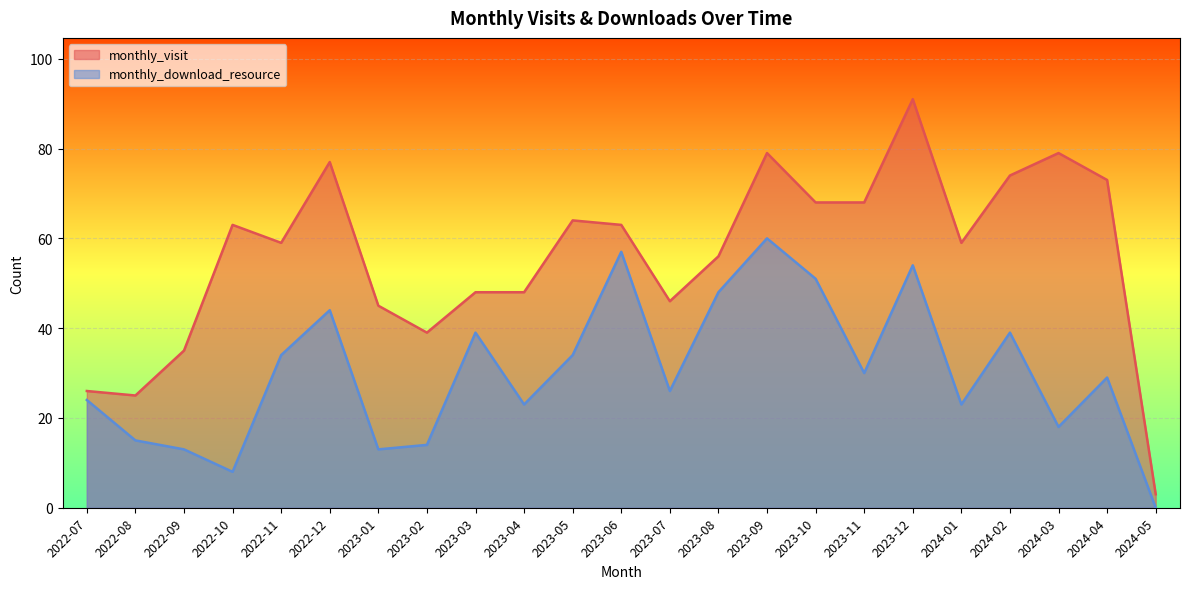

Which series changed the most between 2022-09 and 2024-03?

monthly_visit